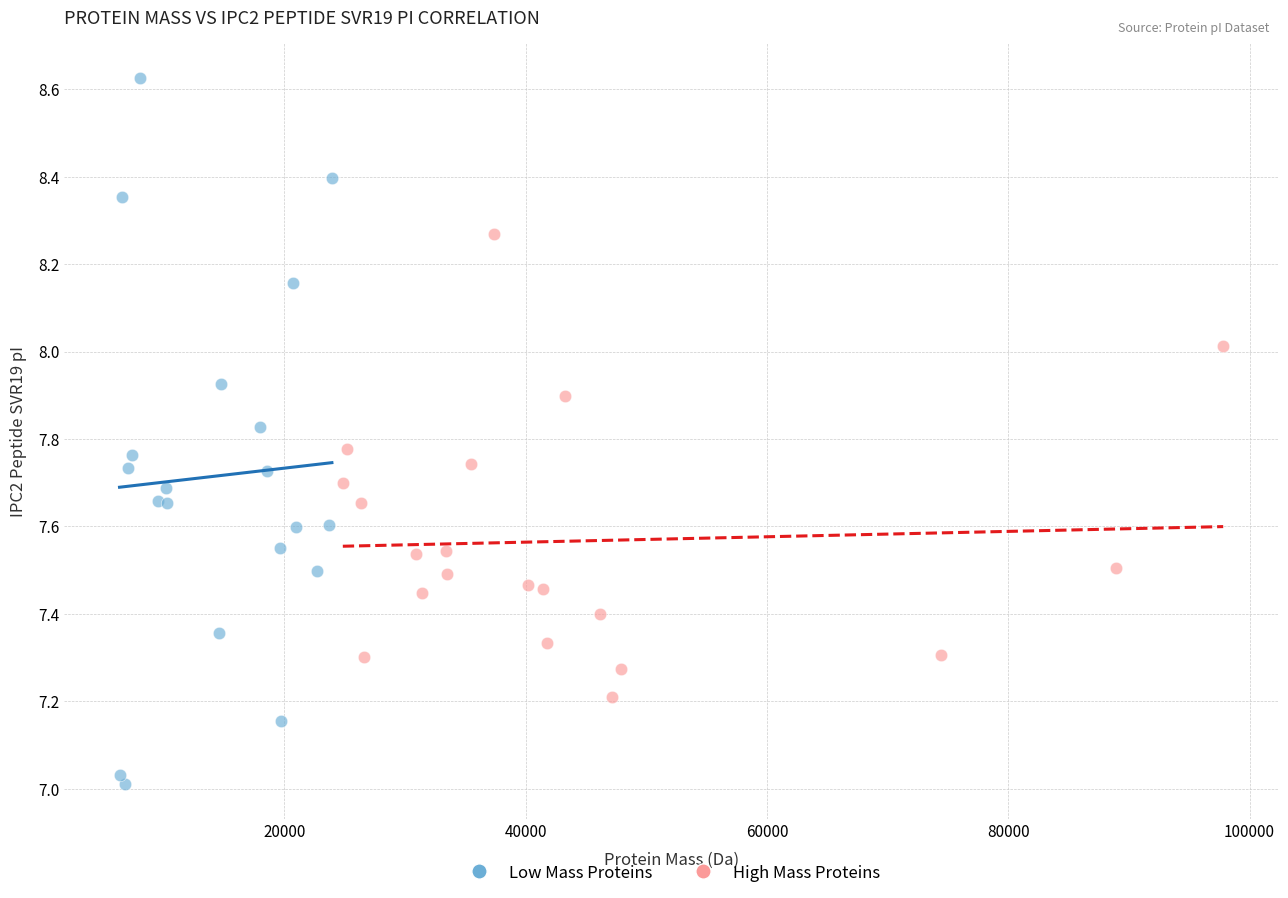

Which series contains the highest Y value?

Low Mass Proteins